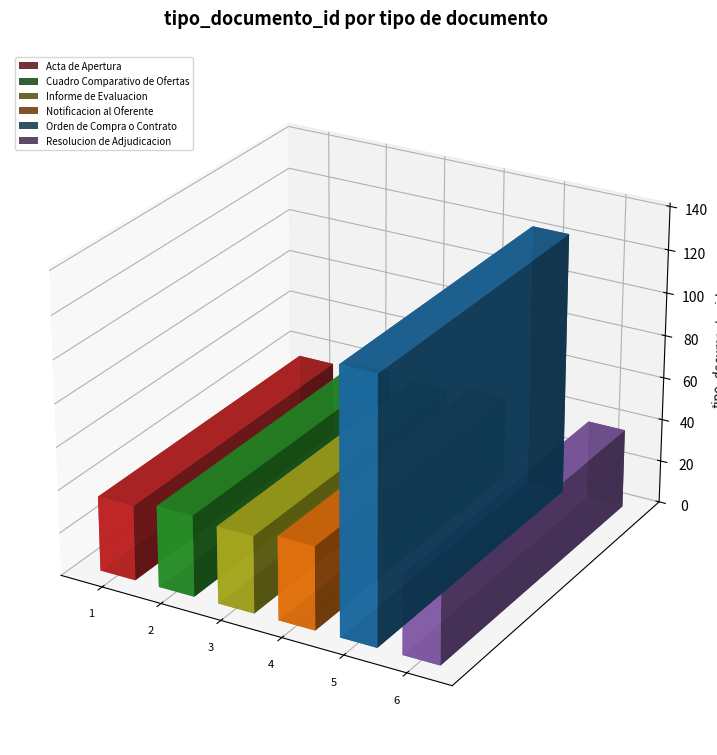

The chart shows a value of 16 at Informe de Evaluacion. True or false?

False